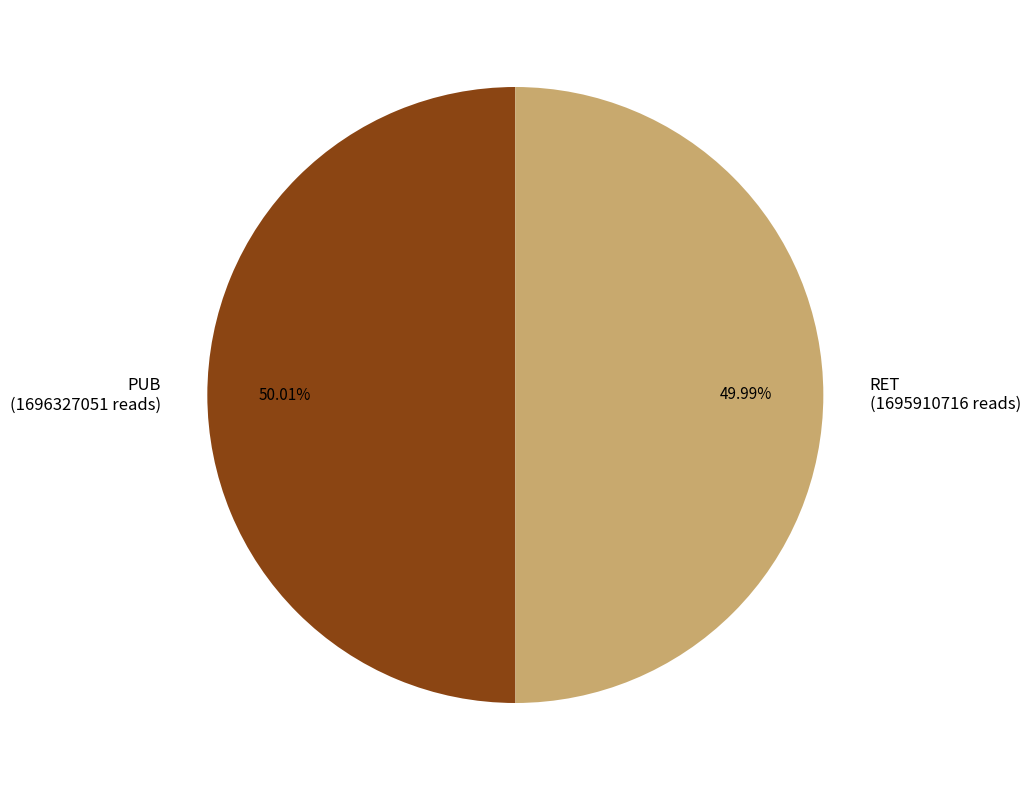

True or false: RET accounts for 50% of the total.

True